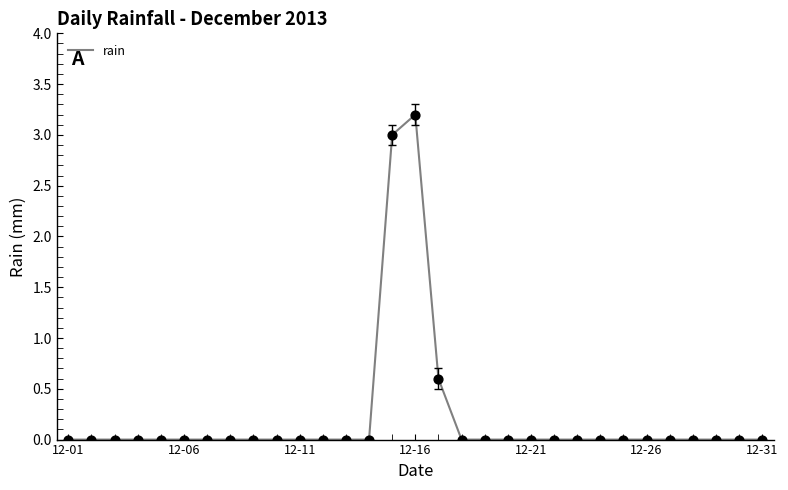

What is the maximum value shown in the chart?

3.2